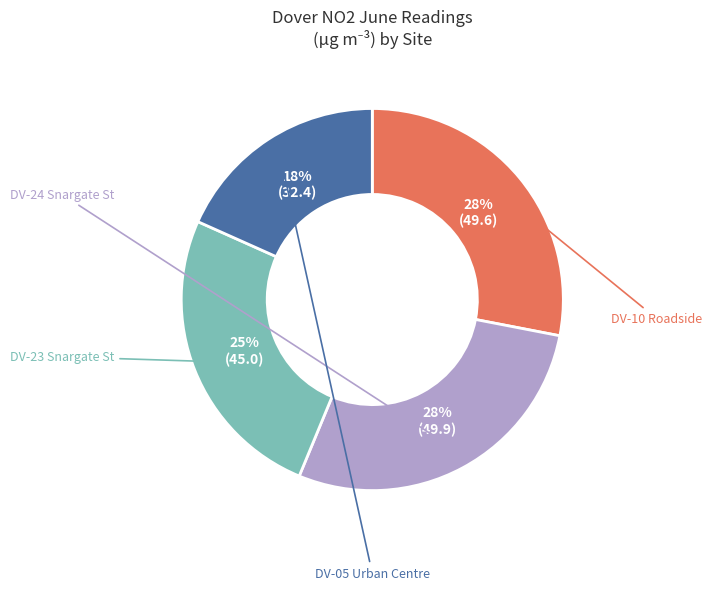

Does any single category account for the majority?

No